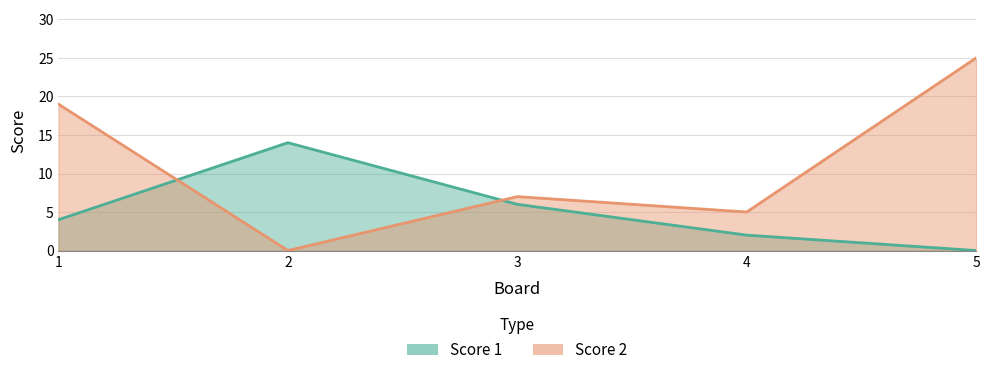

At which label does Score 1 reach its peak?

2